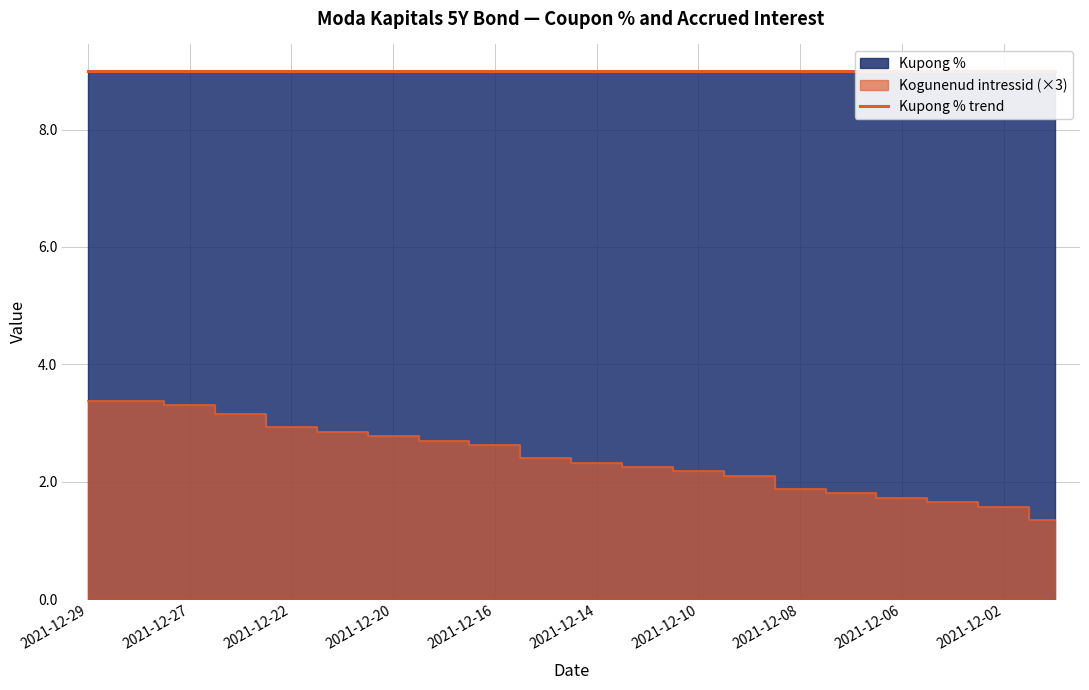

What is the minimum value shown in the chart?

1.4